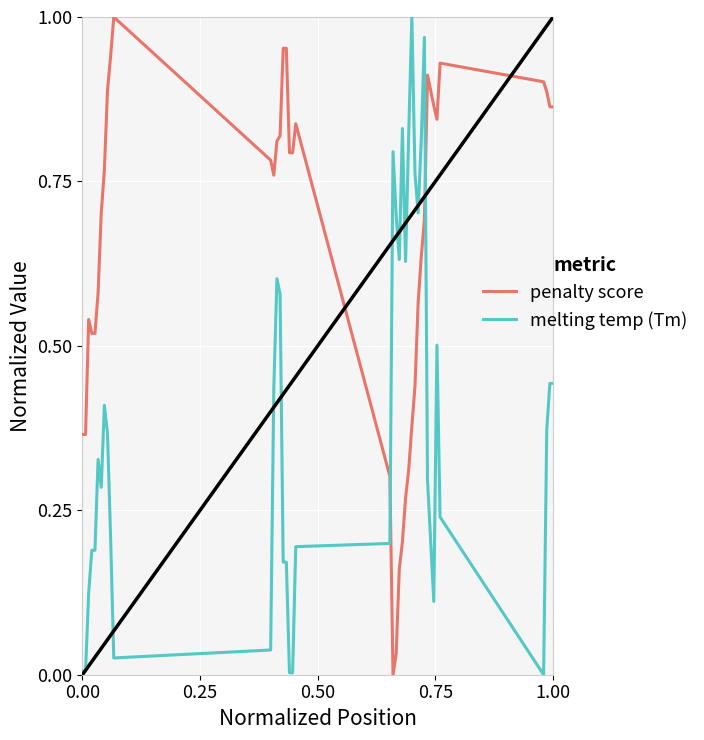

Which series ends up on top after the final intersection of penalty score and melting temp (Tm)?

penalty score